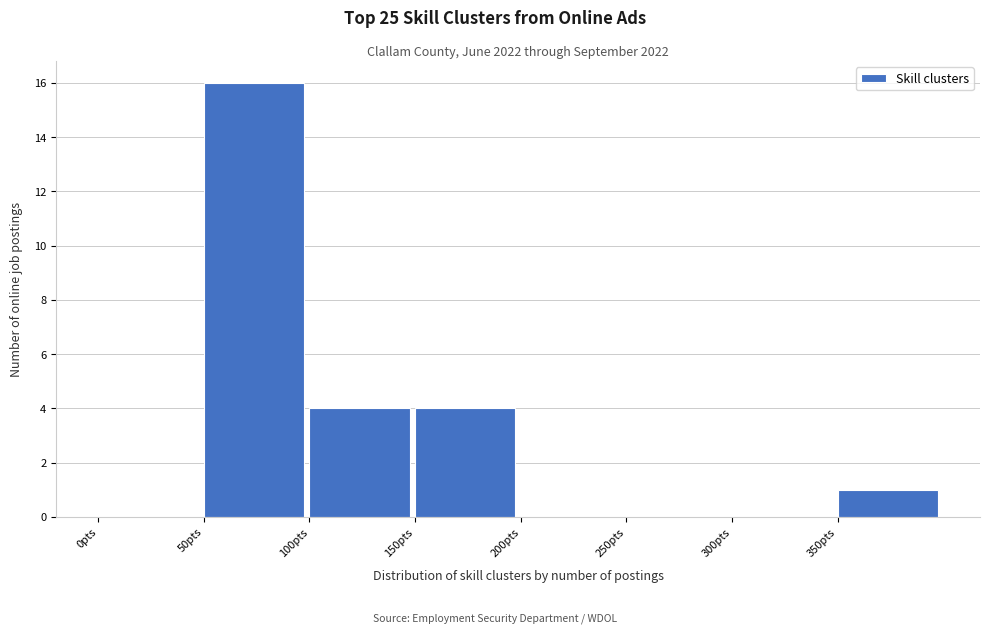

How tall is the bar that spans 100 to 150 on the x-axis? The values are not printed on the chart, so give them approximately, as read against the axis.

4